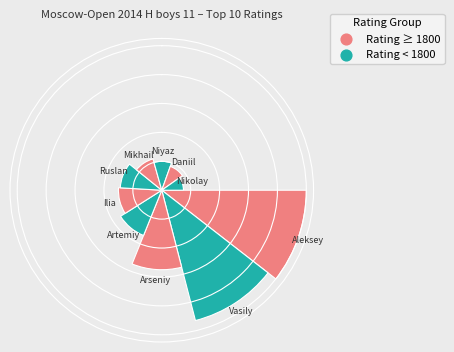

How many segments does this pie chart have?

10